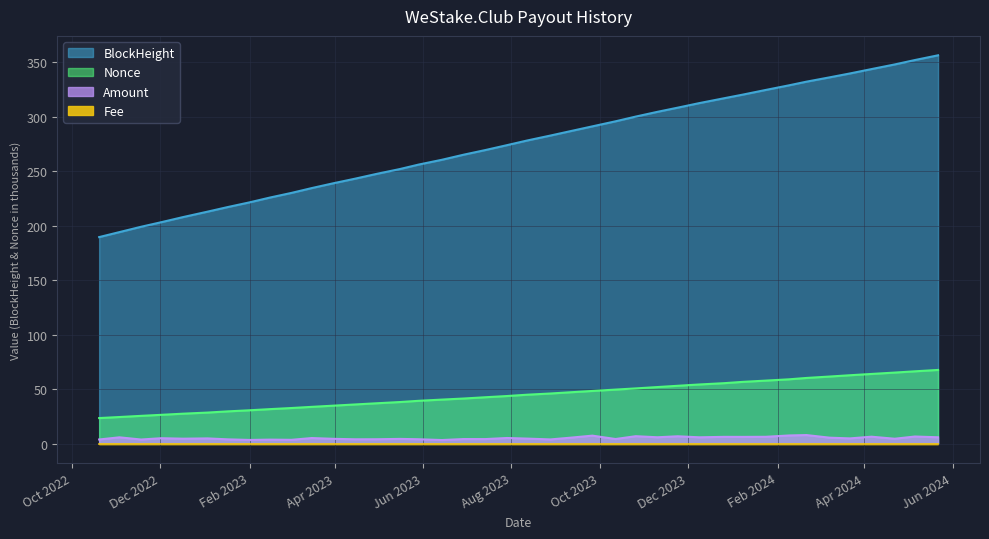

The Amount series shows 1.5 at 2023-05-29. True or false?

False